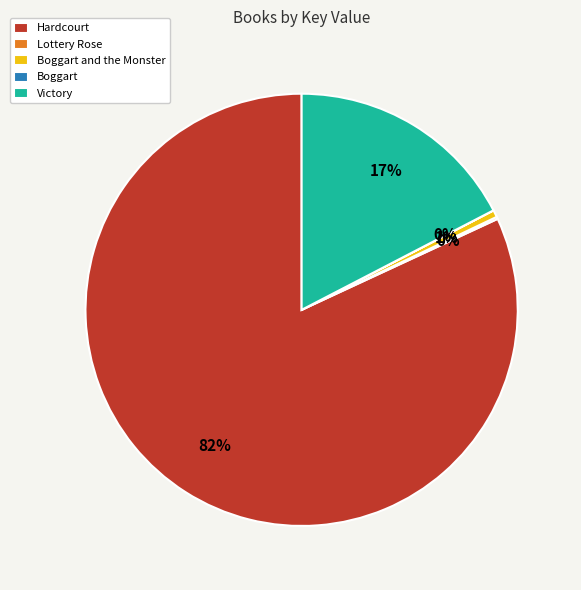

Which category has the biggest portion of the pie?

Hardcourt